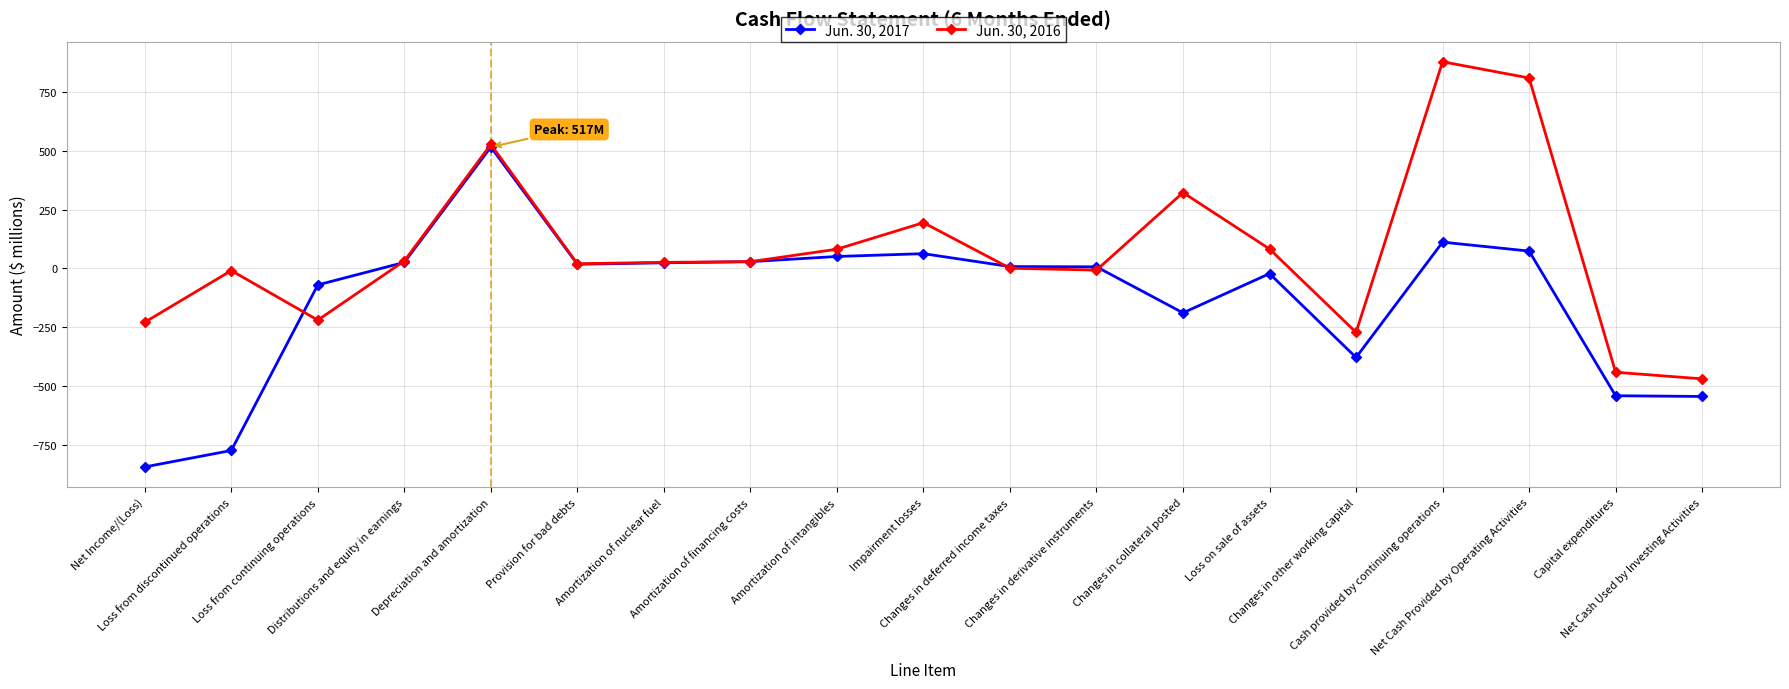

Which series has the largest total across all categories?

Jun. 30, 2016